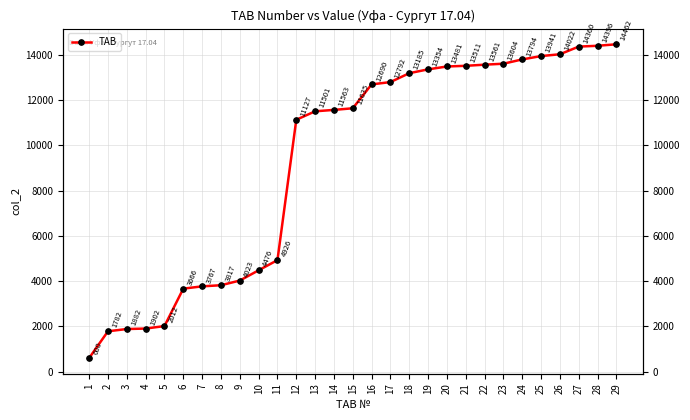

At which label is the value closest to 7531?

11